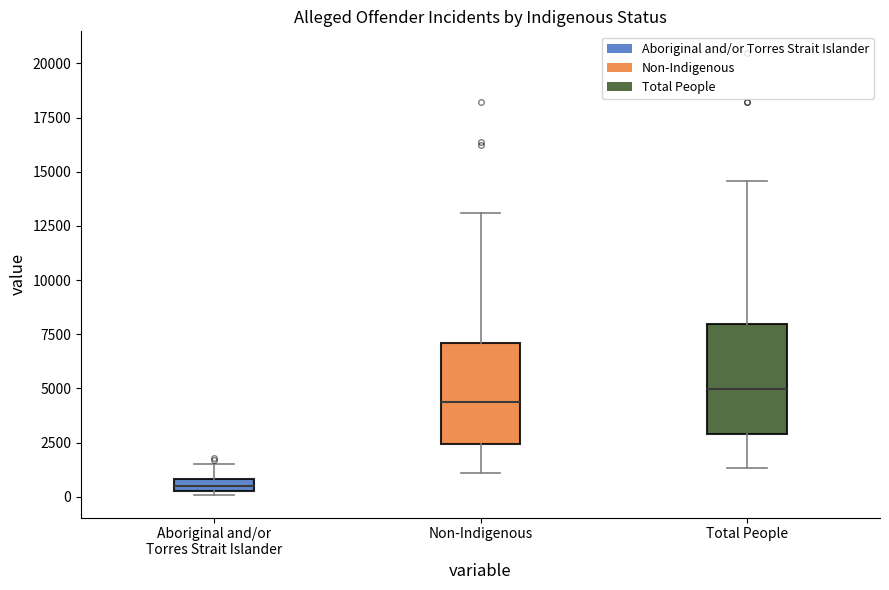

Where does the upper whisker of the box for Total People end on the y-axis? The values are not printed on the chart, so give them approximately, as read against the axis.

14500